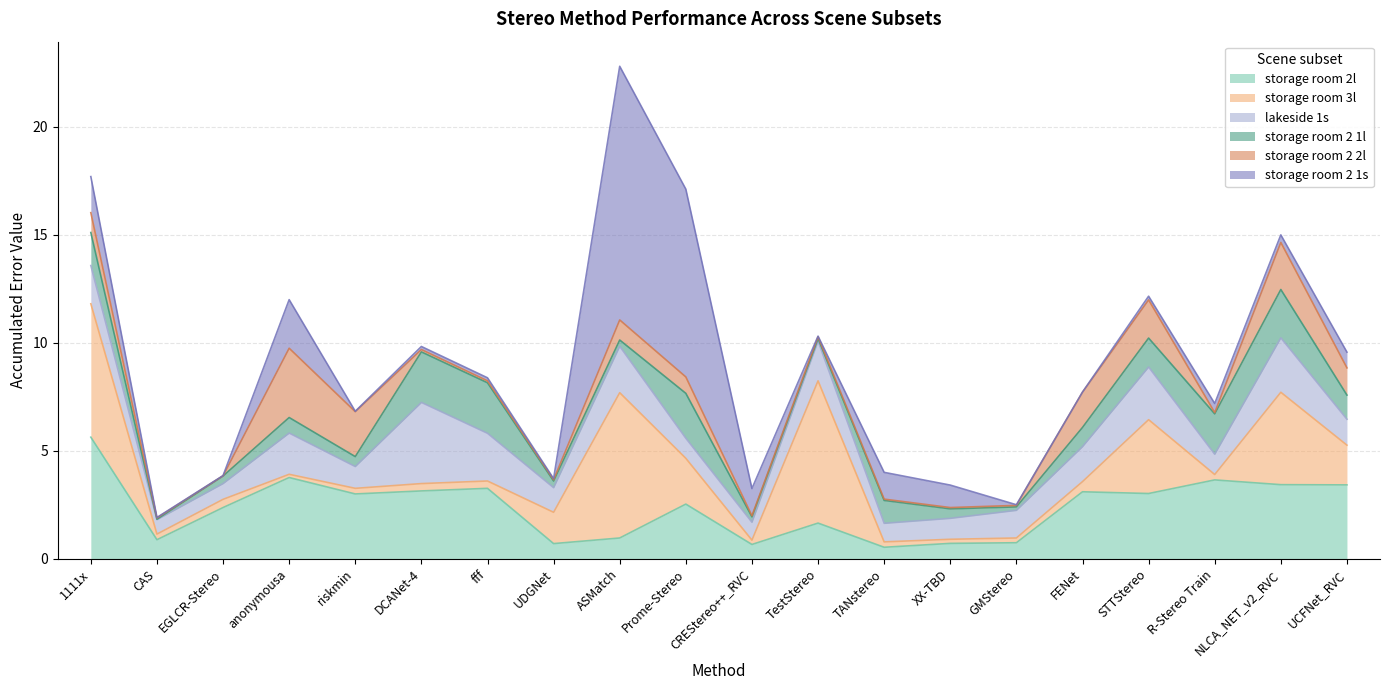

What is the label of the 4th point from the left?

anonymousa